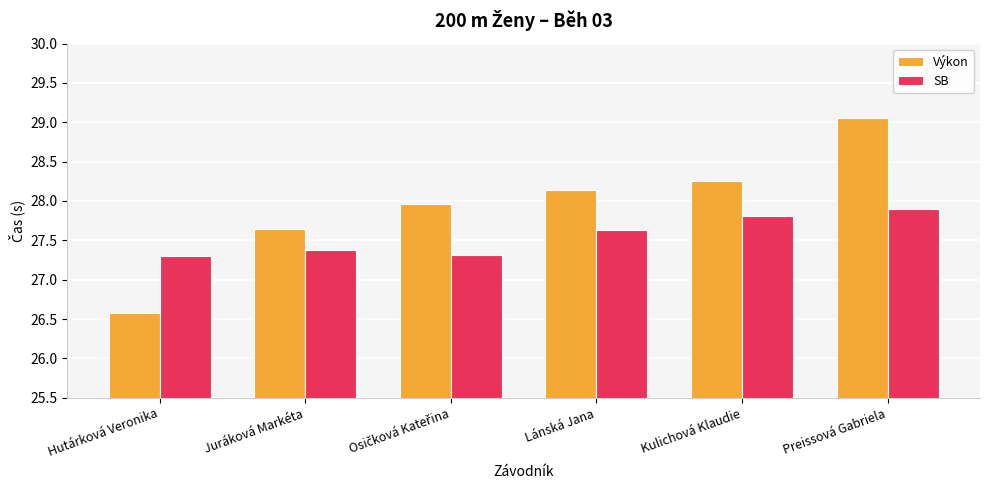

What is the approximate value of Výkon at Kulichová Klaudie?

28.3